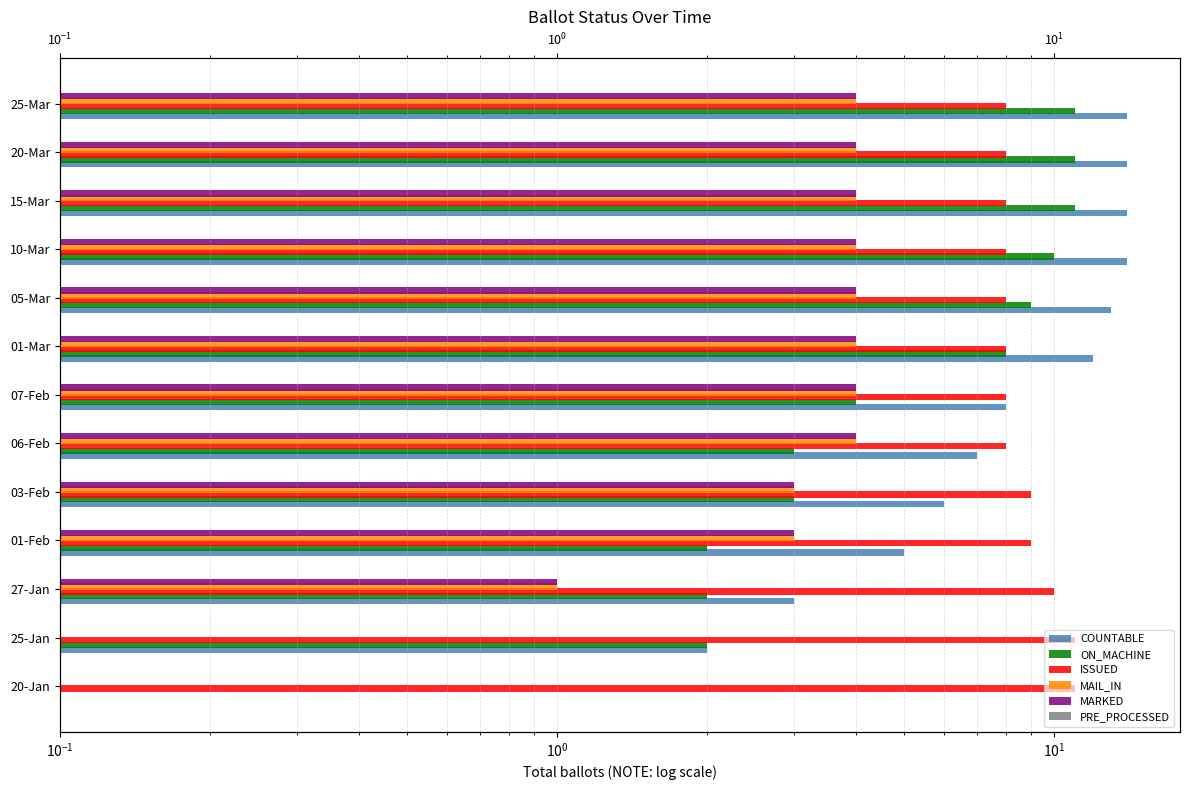

What is the lowest value of the MAIL_IN series?

0.1